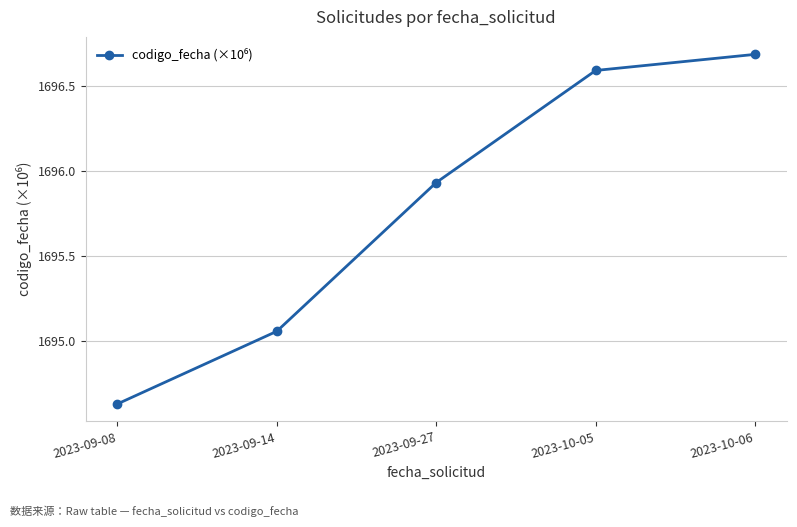

List the labels in order of value, smallest first.

2023-09-08, 2023-09-14, 2023-09-27, 2023-10-05, 2023-10-06